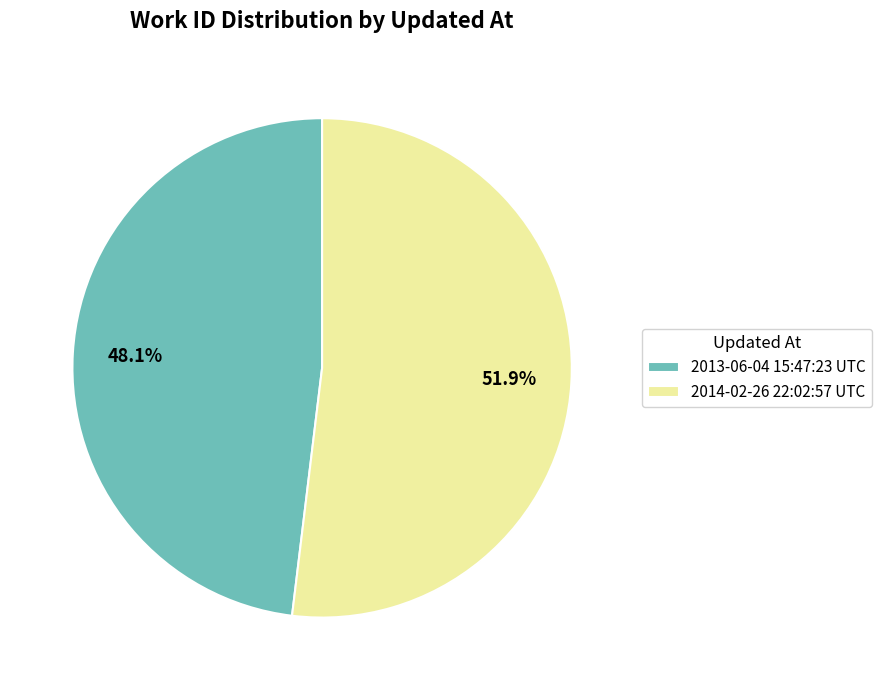

The 2013-06-04 15:47:23 UTC slice represents 60% of the pie. True or false?

False